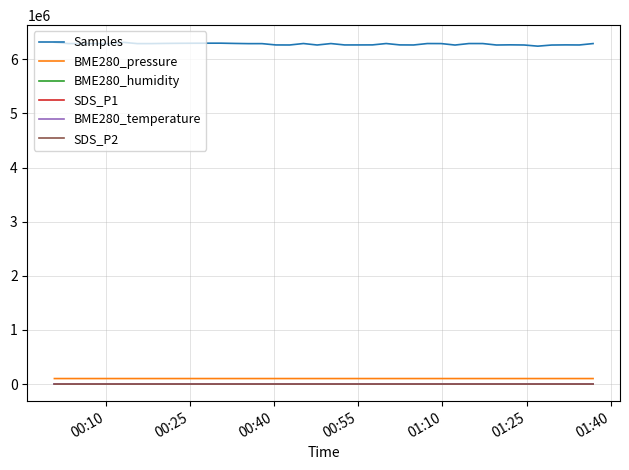

How many distinct data groups are displayed?

6